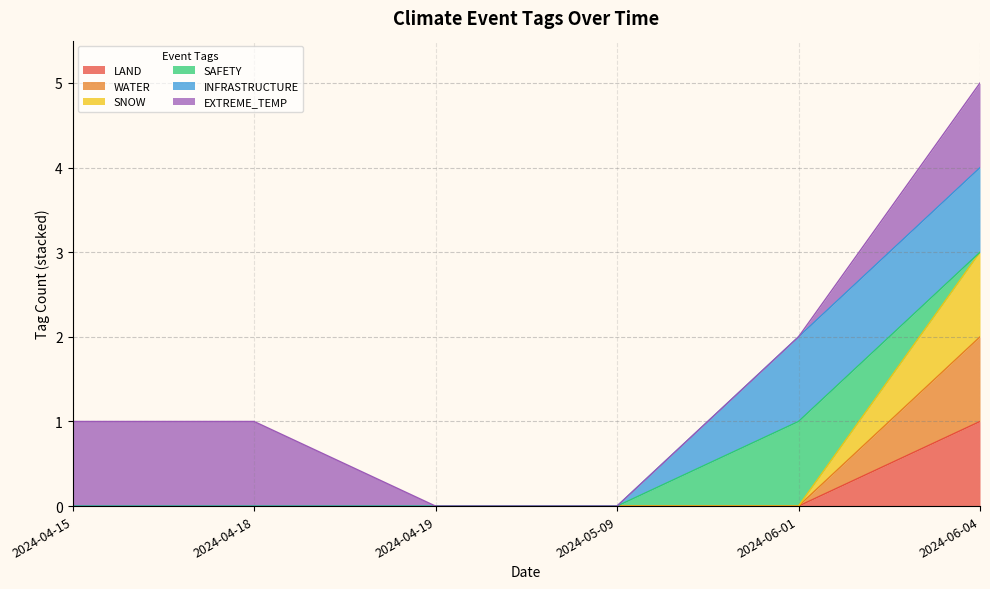

True or false: SNOW and WATER intersect in this chart.

False